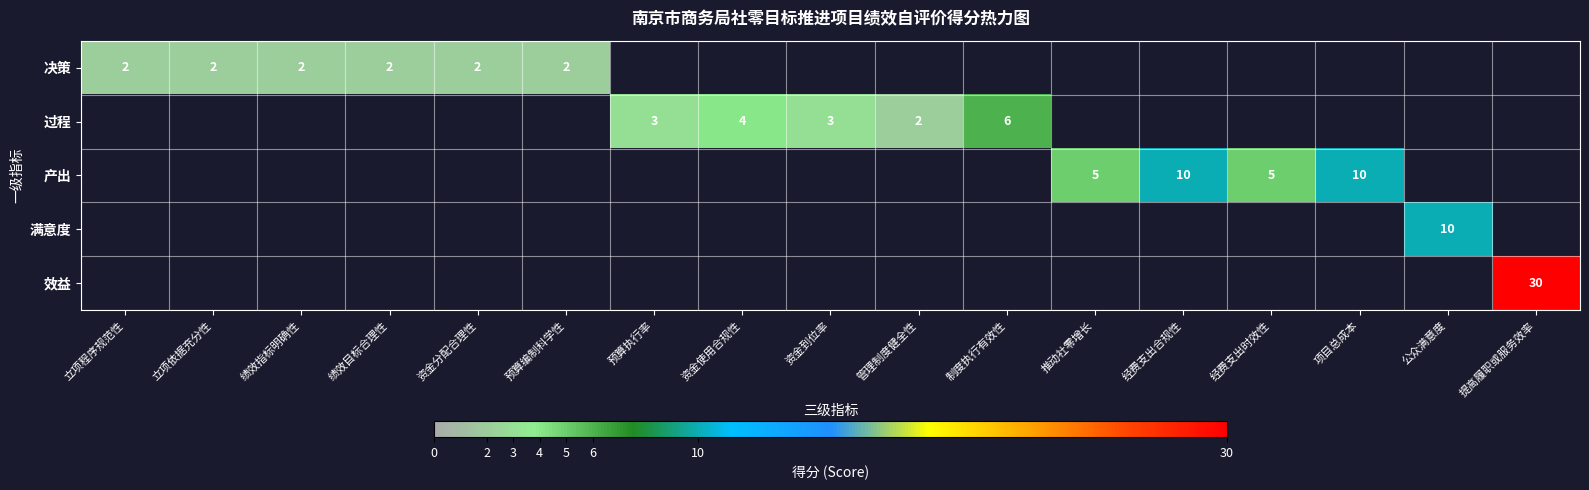

Which label corresponds to the smallest value in the chart?

立项程序规范性